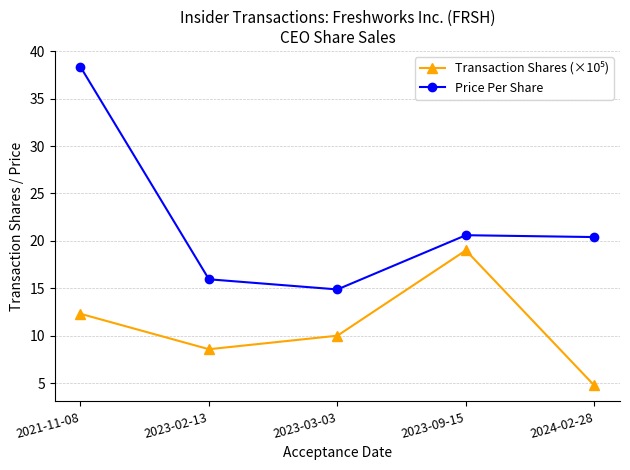

Which series has the largest range (max minus min)?

Price Per Share